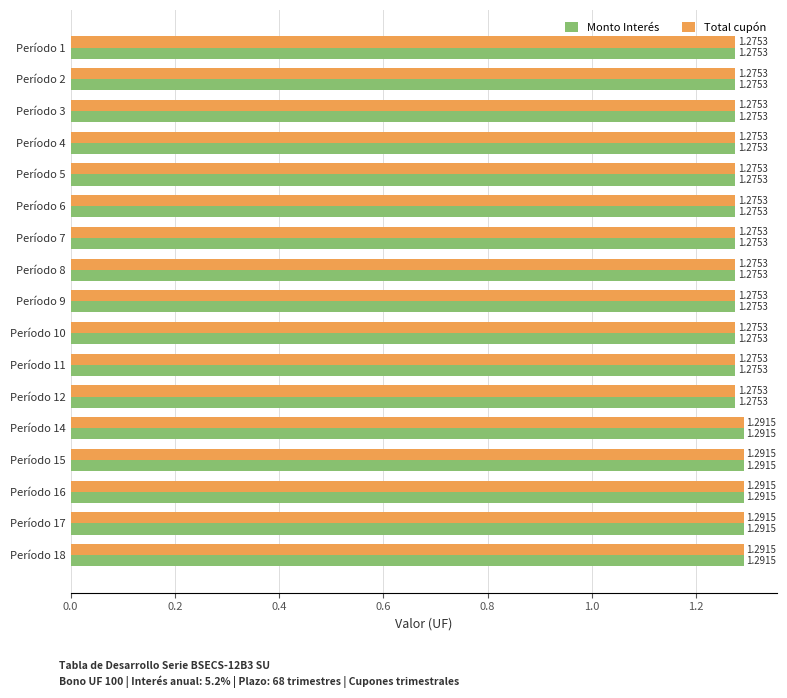

At how many categories does at least one series exceed 1?

17